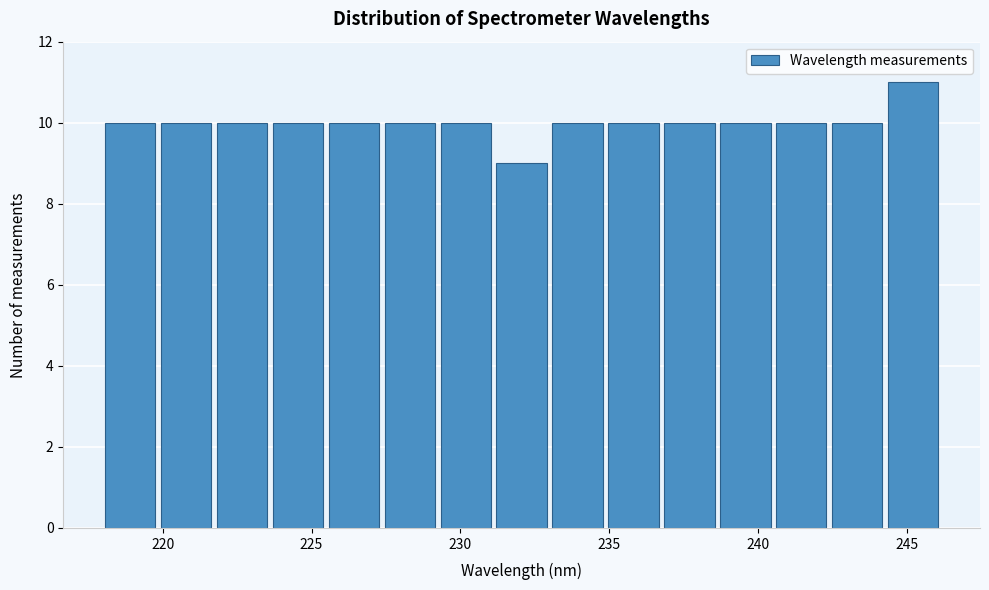

Around what value on the x-axis is the tallest bar? Give the approximate position of its centre, as read against the axis.

245.0